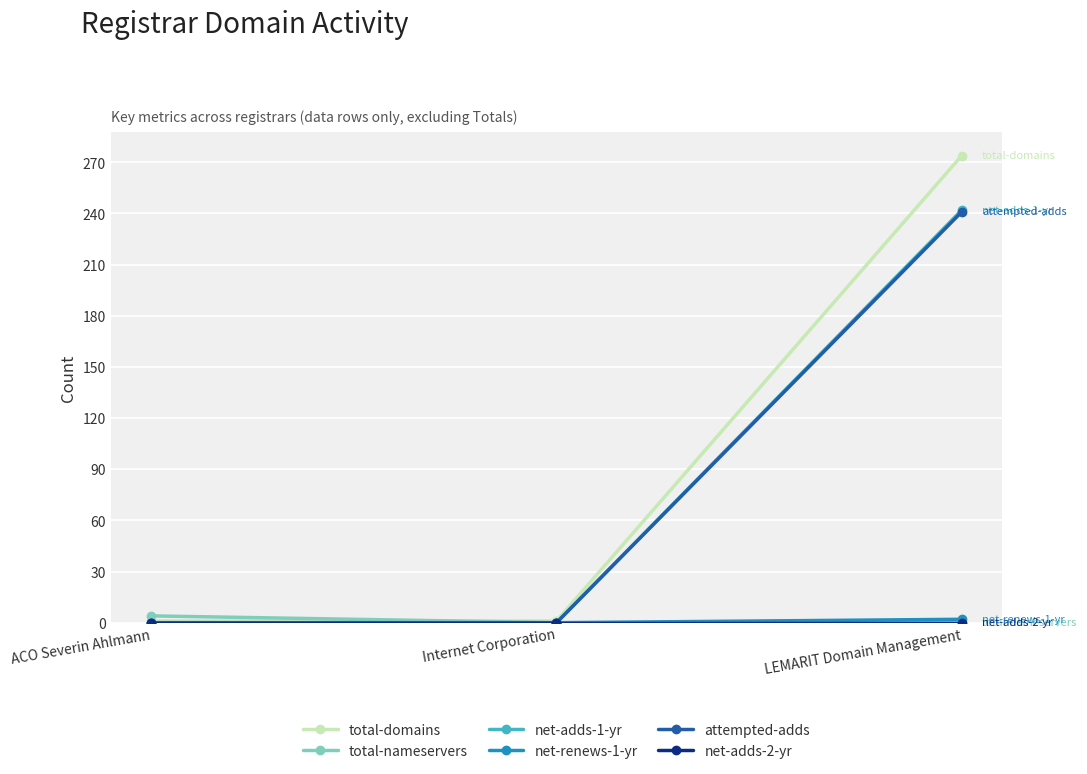

What is the average value of the total-nameservers series?

1